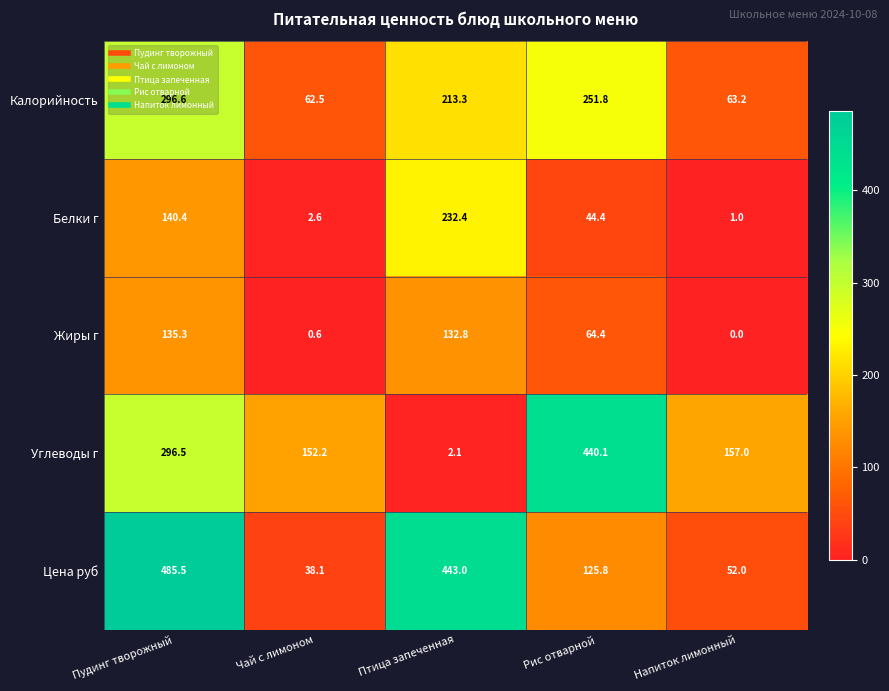

What is the difference between the highest and lowest values at Чай с лимоном?

151.6